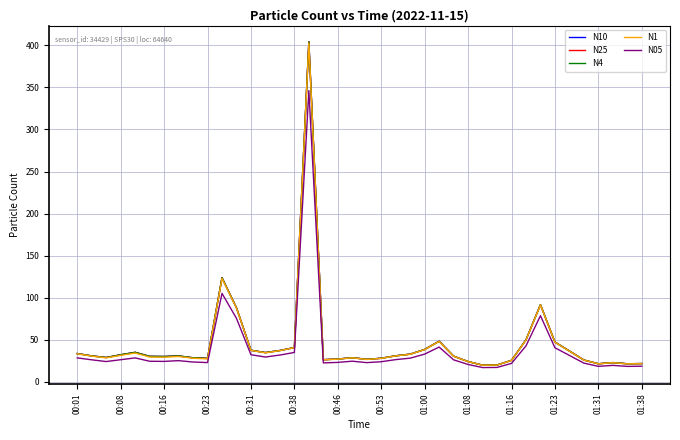

Which series has the largest range (max minus min)?

N10